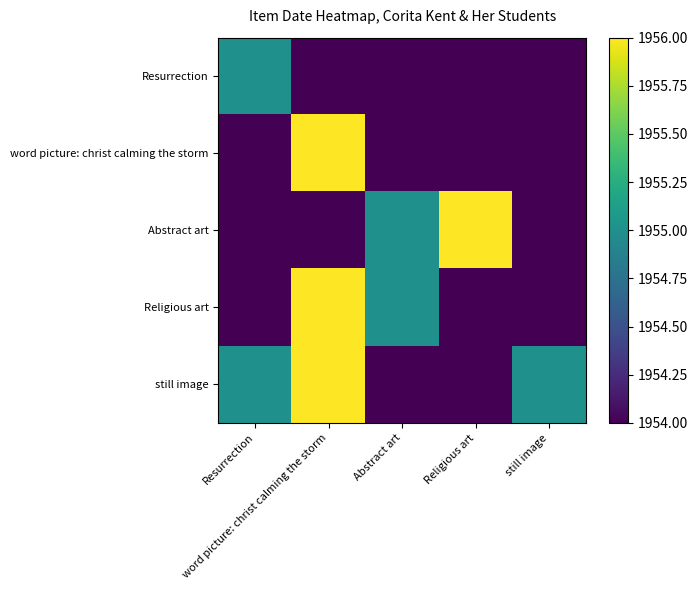

Reading left to right, extract all data points from this chart.

Resurrection: Resurrection=1955	word picture: christ calming the storm=1954	Abstract art=1954	Religious art=1954	still image=1954
word picture: christ calming the storm: Resurrection=1954	word picture: christ calming the storm=1956	Abstract art=1954	Religious art=1954	still image=1954
Abstract art: Resurrection=1954	word picture: christ calming the storm=1954	Abstract art=1955	Religious art=1956	still image=1954
Religious art: Resurrection=1954	word picture: christ calming the storm=1956	Abstract art=1955	Religious art=1954	still image=1954
still image: Resurrection=1955	word picture: christ calming the storm=1956	Abstract art=1954	Religious art=1954	still image=1955